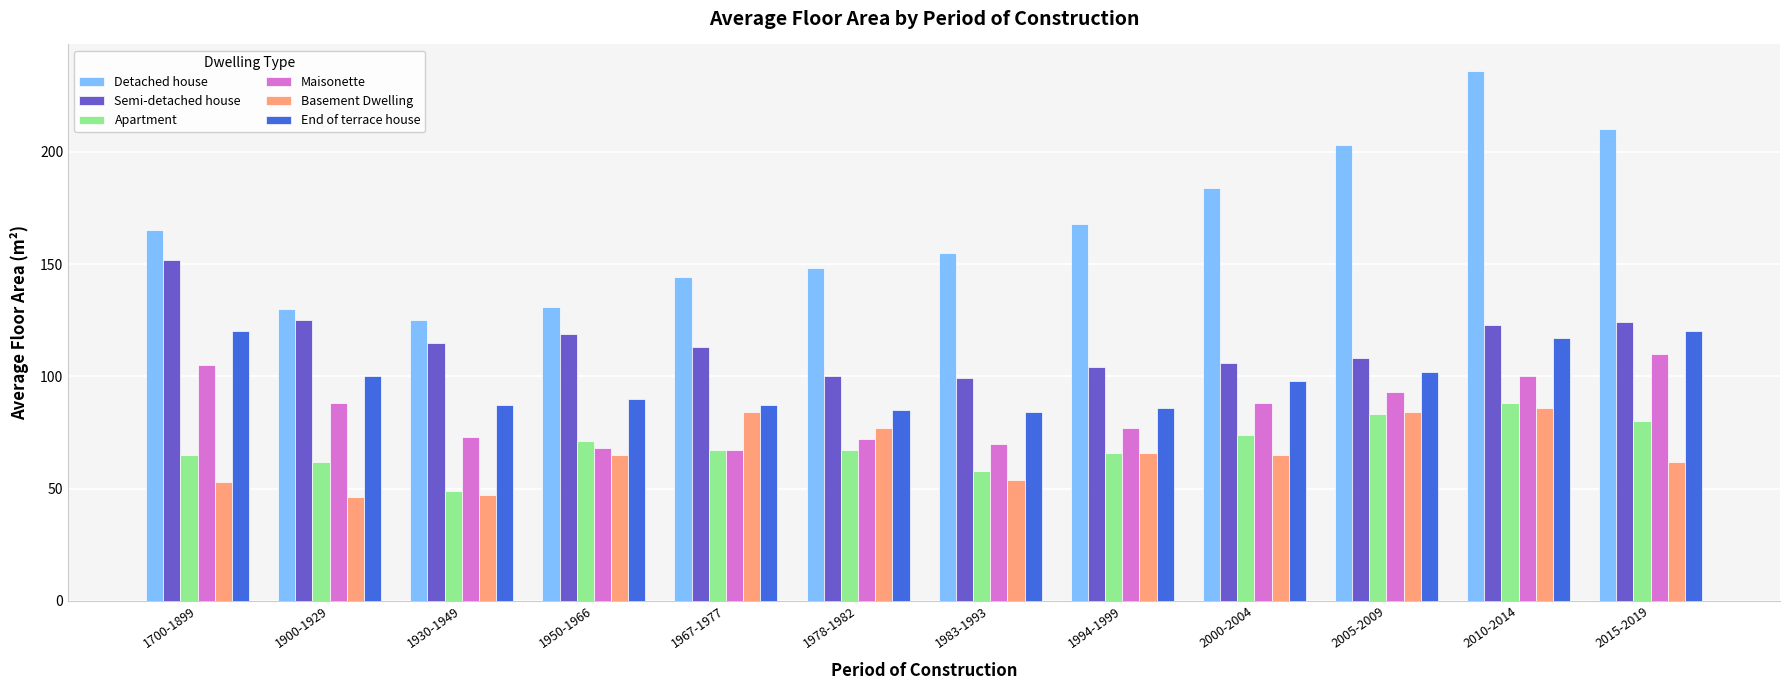

What is the maximum value for Detached house?

236